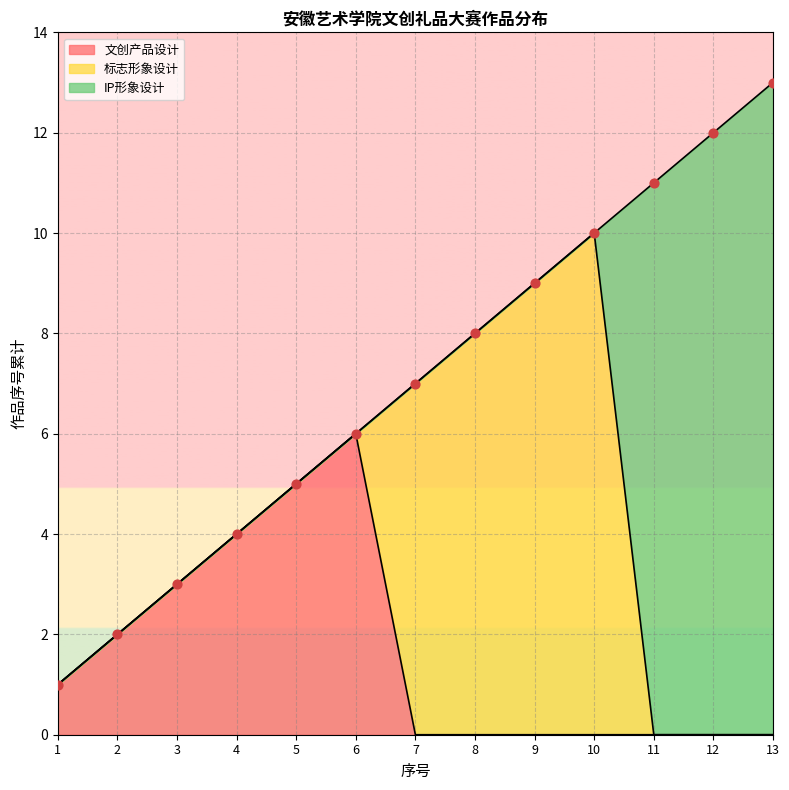

At which category is the sum across all series the highest?

13